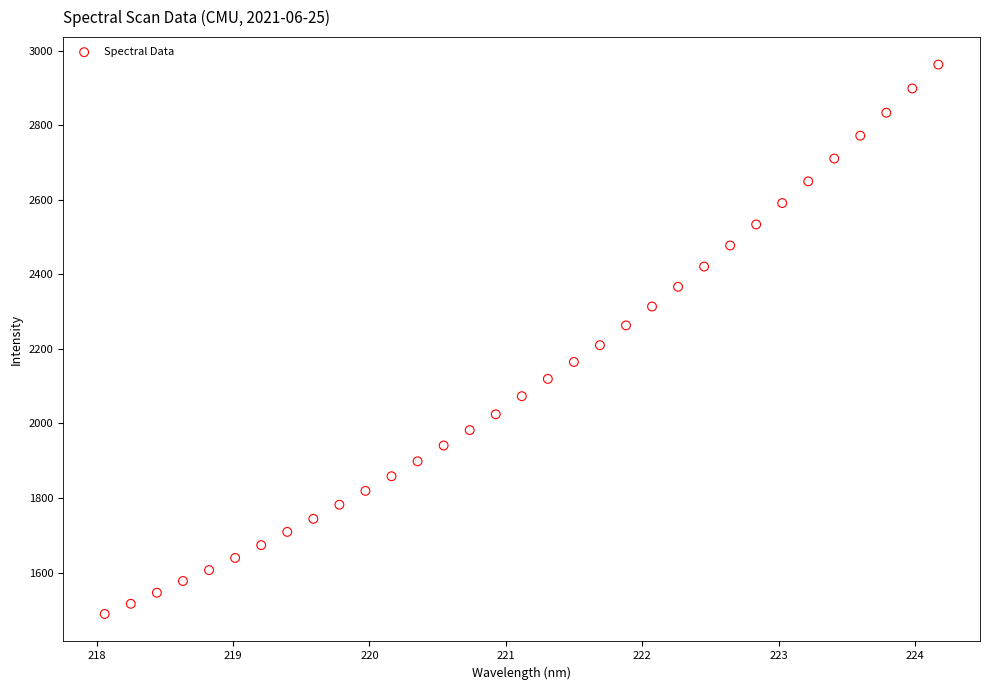

What is the range of Y values (max minus min)?

1473.4